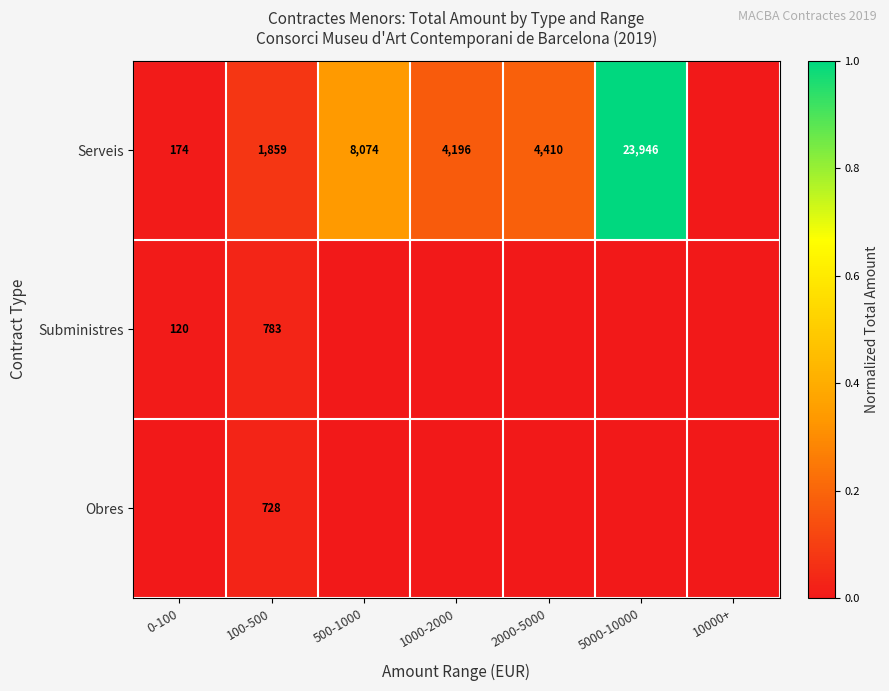

What is the spread (max minus min) of values at 100-500?

1131